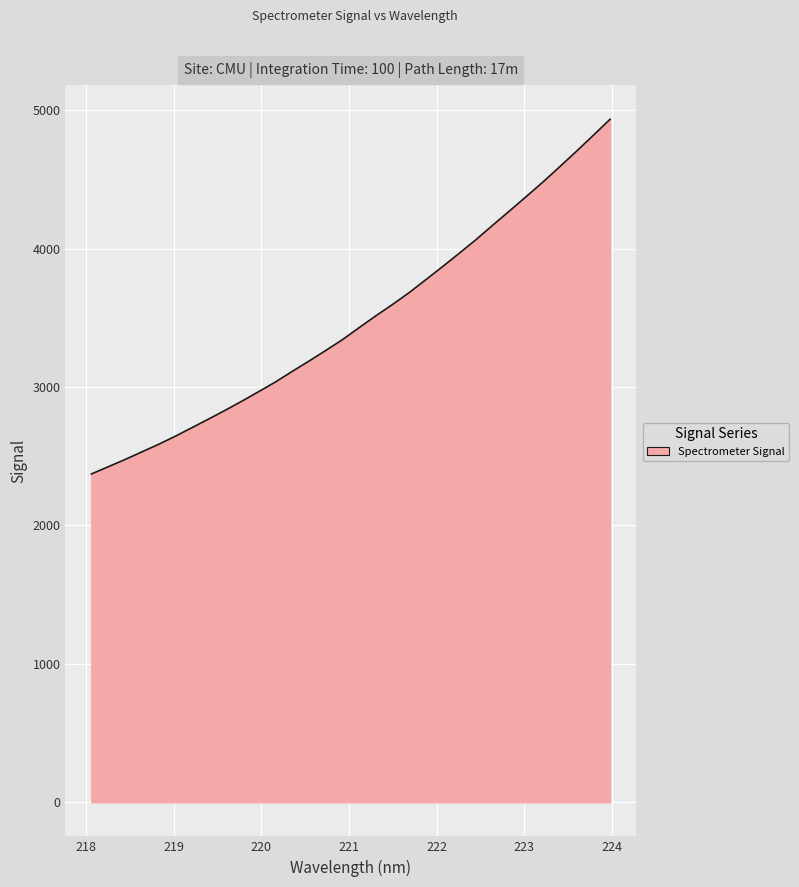

Reading left to right, list all the values displayed in this chart.

2371.1	2423.2	2475.2	2530.1	2584.7	2643.3	2705.4	2768.1	2832.0	2898.2	2966.6	3036.4	3112.7	3187.3	3263.6	3342.0	3429.1	3514.4	3596.9	3682.8	3776.9	3871.1	3968.0	4066.2	4170.7	4273.1	4377.2	4482.2	4592.3	4704.0	4818.2	4933.9